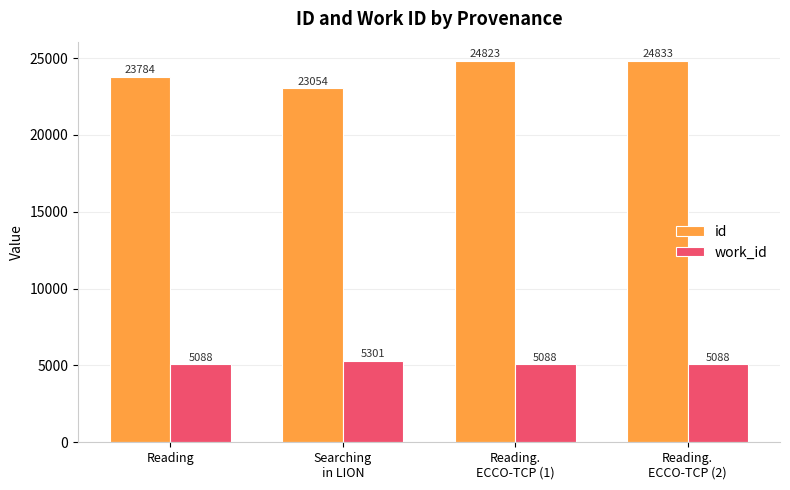

The id series shows 24833.0 at Reading.
ECCO-TCP (2). True or false?

True